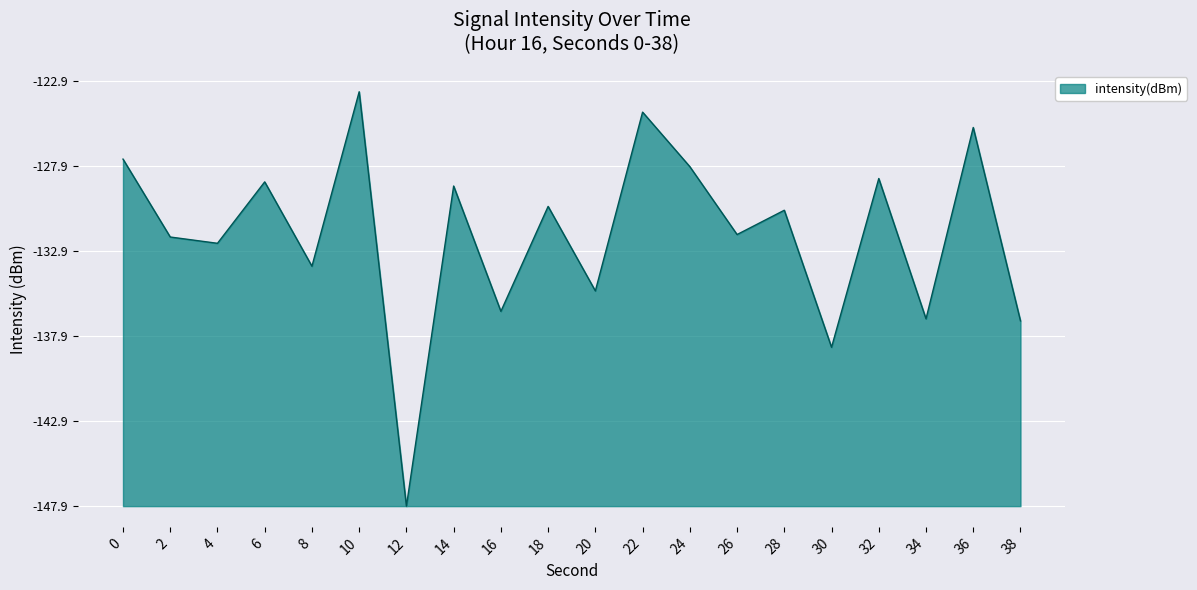

Does the chart have visible grid lines?

Yes